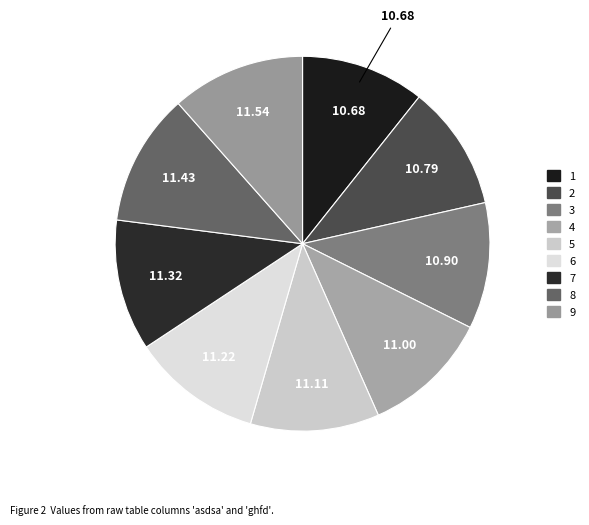

How many segments does this pie chart have?

9